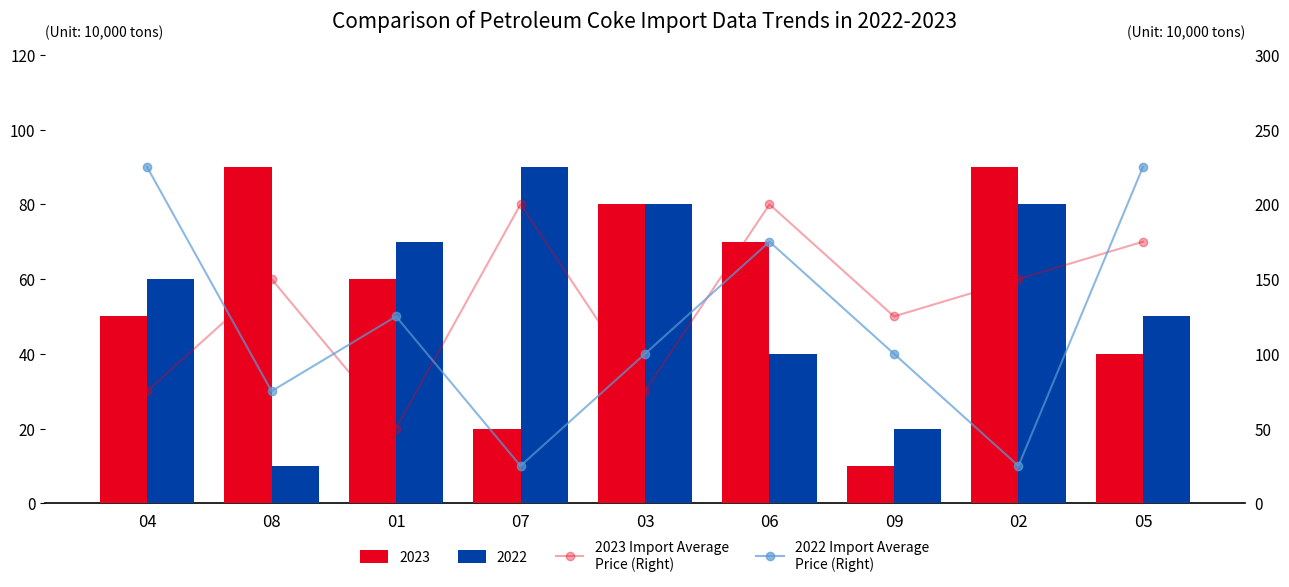

Between 04 and 05, which series saw the biggest shift?

2023 Import Average Price (Right)